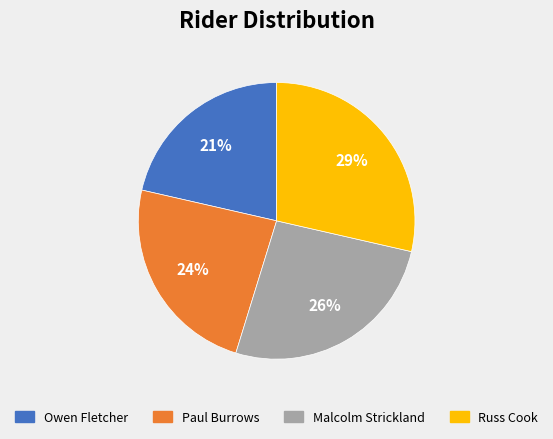

Rank the categories by value from highest to lowest.

Russ Cook, Malcolm Strickland, Paul Burrows, Owen Fletcher